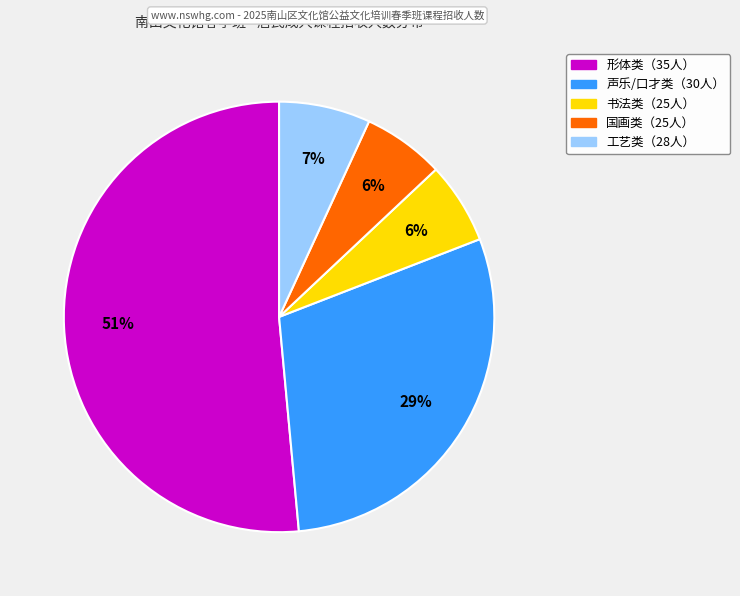

Is there a majority slice in this chart?

Yes